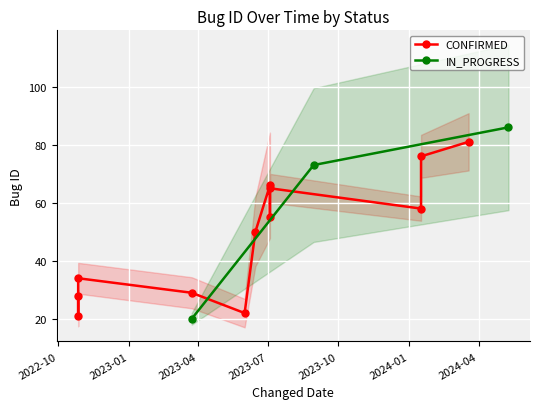

What is the minimum value for IN_PROGRESS?

20